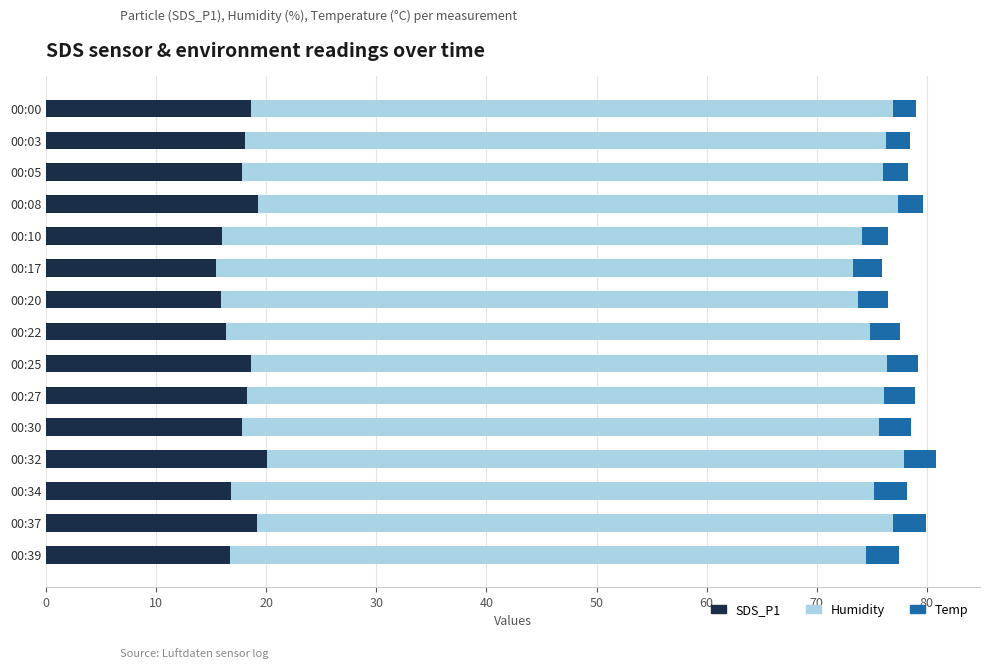

The value of SDS_P1 at 00:32 is 30.7. True or false?

False